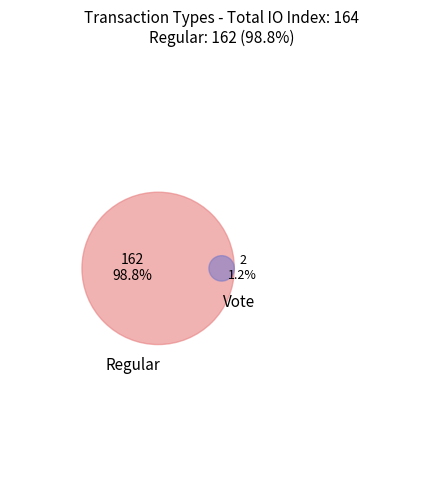

To the nearest percent, what is the difference between the Vote and Regular slice percentages?

98%